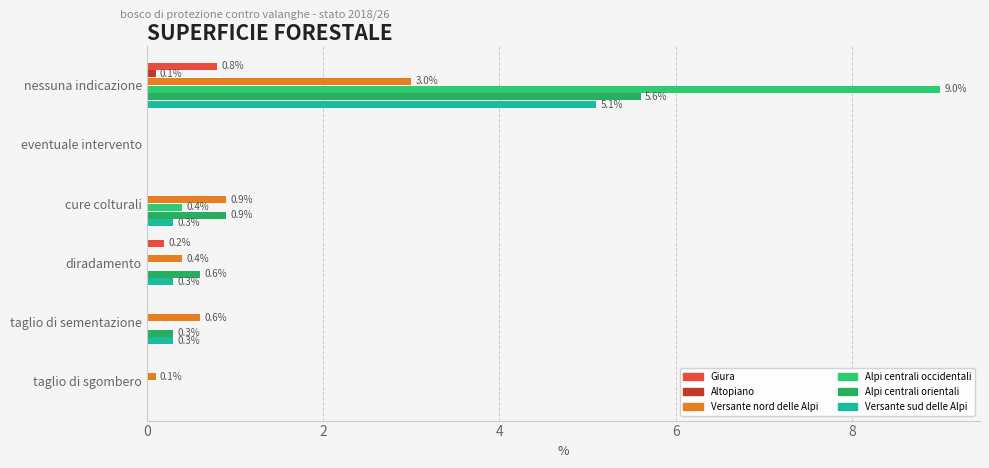

Count the number of data series in this chart.

6